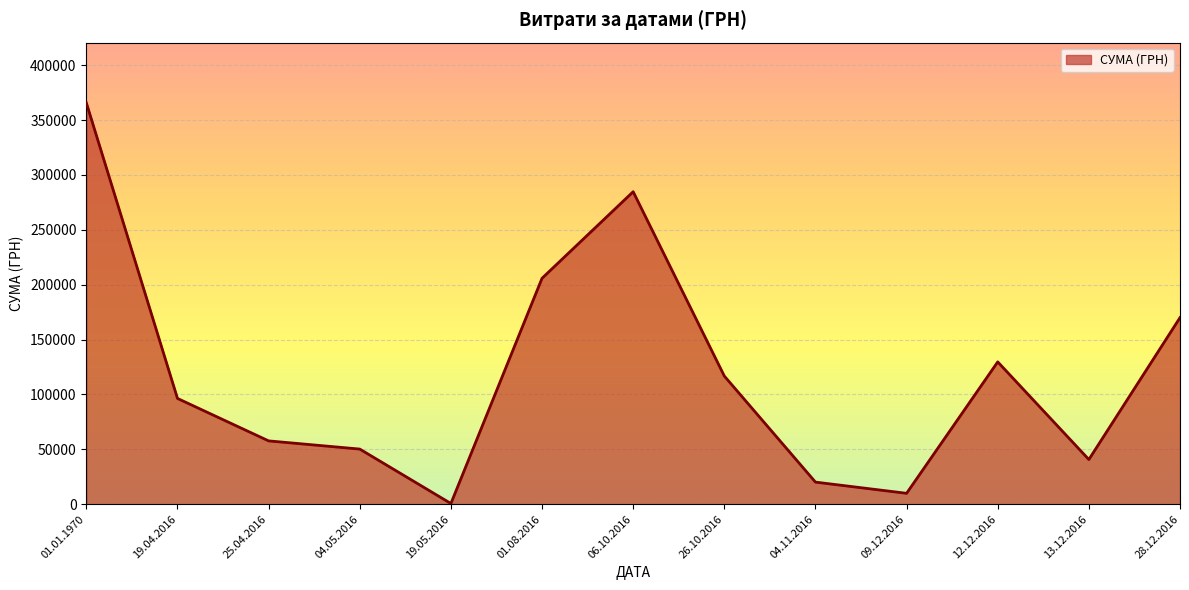

Rank the categories by value from lowest to highest.

19.05.2016, 09.12.2016, 04.11.2016, 13.12.2016, 04.05.2016, 25.04.2016, 19.04.2016, 26.10.2016, 12.12.2016, 28.12.2016, 01.08.2016, 06.10.2016, 01.01.1970